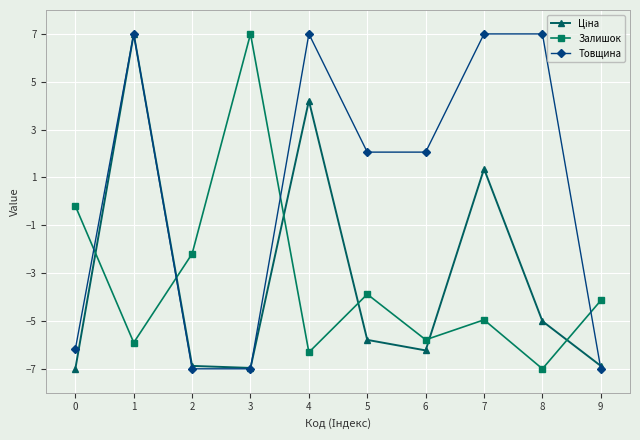

Is it true that Товщина equals -6.2 at 0?

True